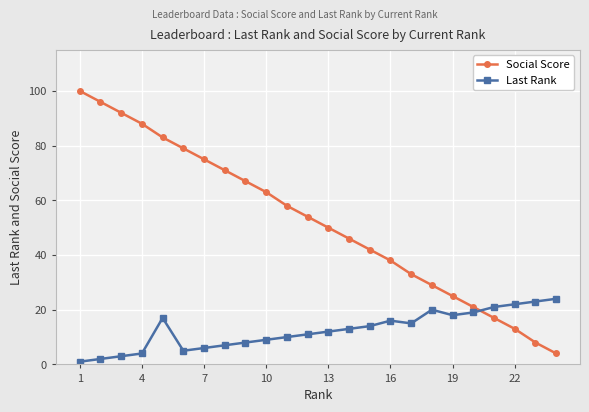

What is the sum of all Social Score values?

1252